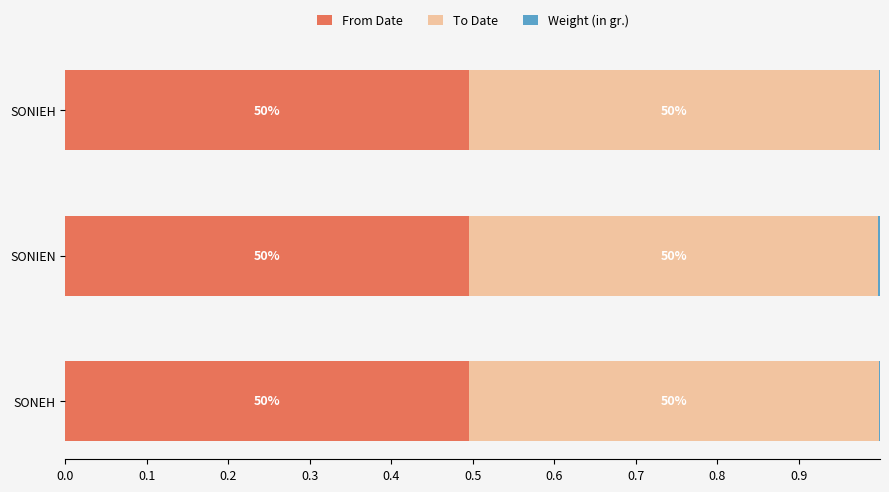

What are all the series names shown in the legend?

From Date, To Date, Weight (in gr.)